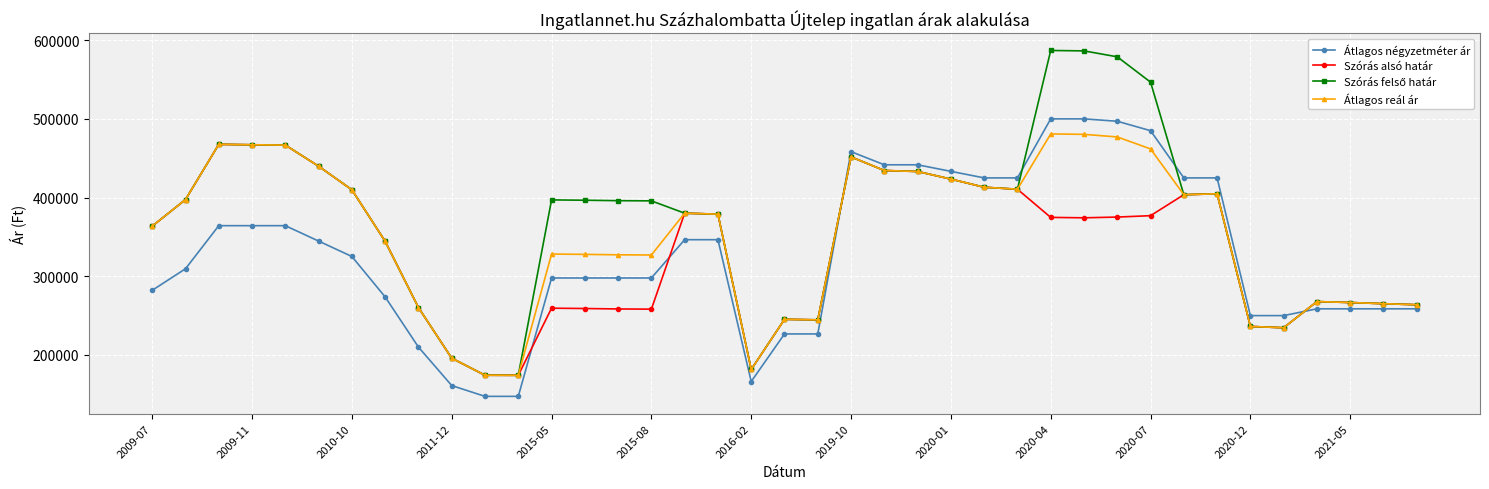

True or false: Átlagos reál ár and Átlagos négyzetméter ár cross at least once.

True